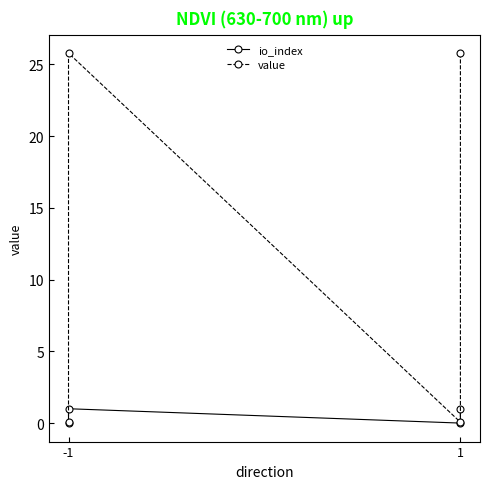

The value of value at 1 is 37.0. True or false?

False